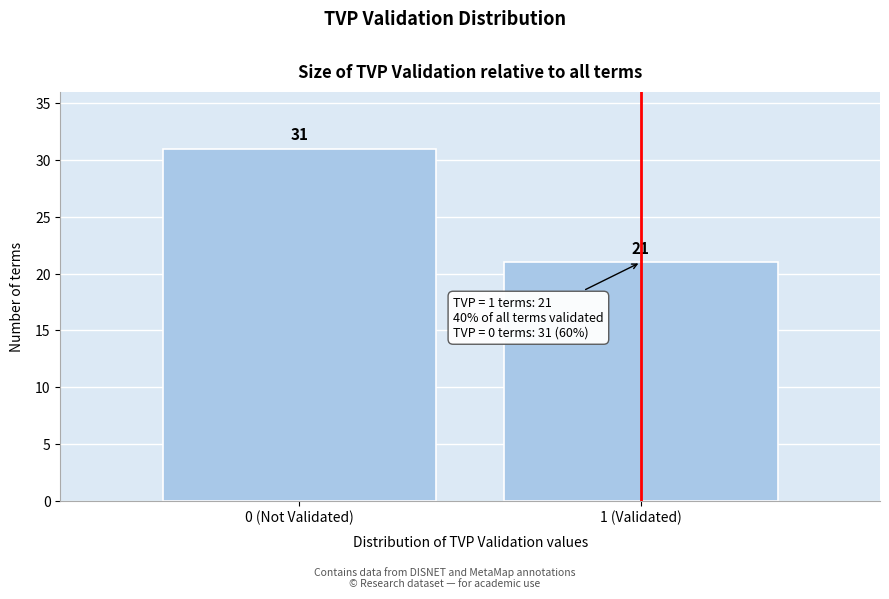

Reading left to right, list all the values displayed in this chart.

31	21